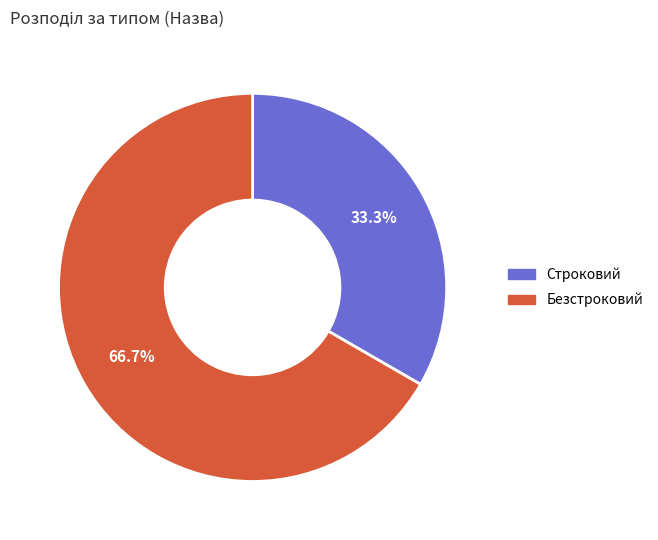

To the nearest percent, what percentage of the pie is Строковий?

33%